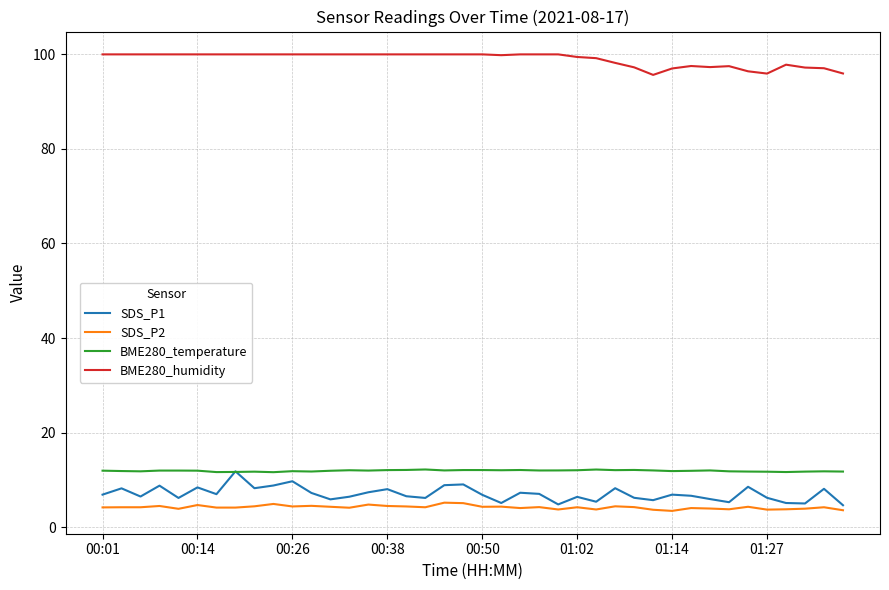

Which series has the largest range (max minus min)?

SDS_P1